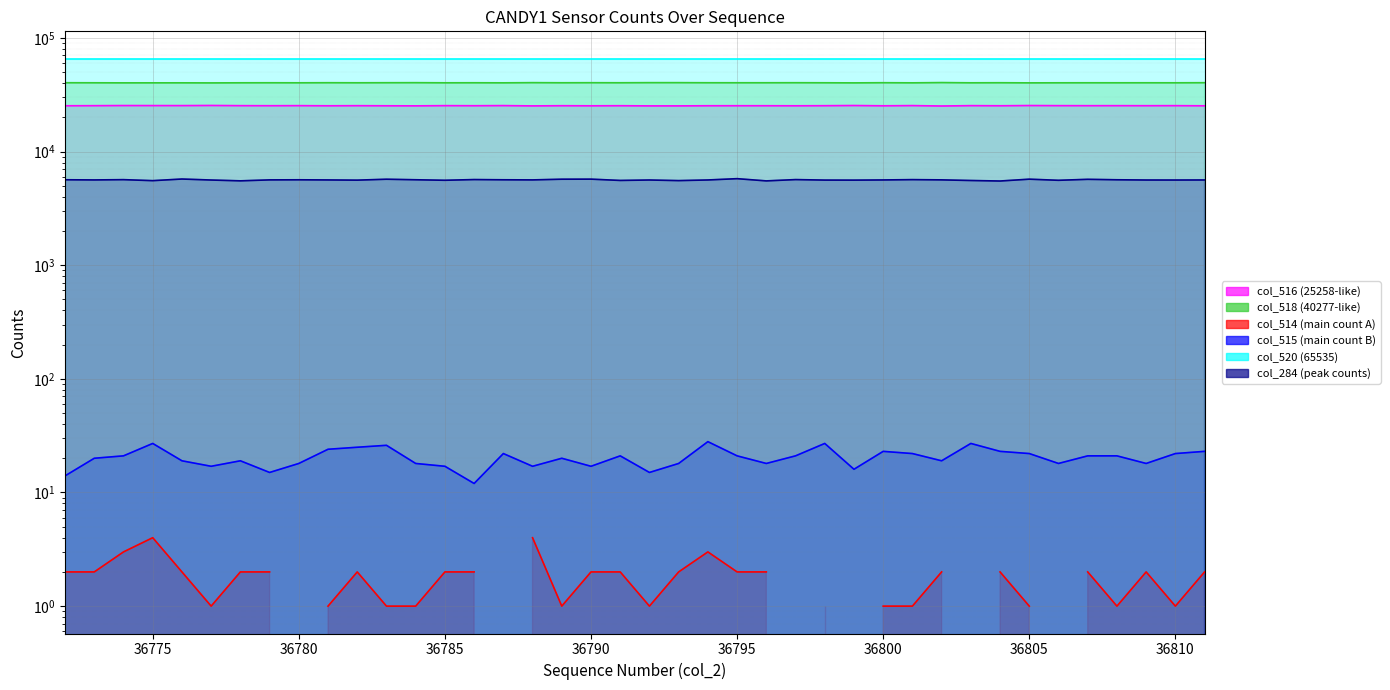

What is the sum of all col_515 (main count B) values?

812